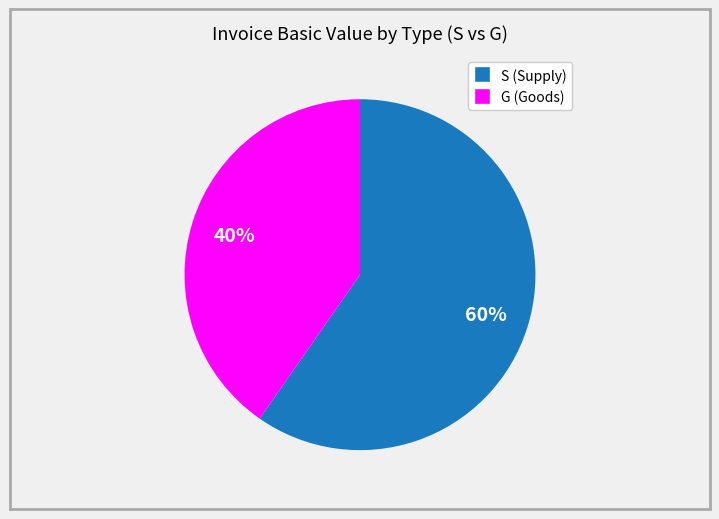

What is the largest slice in the pie chart?

S